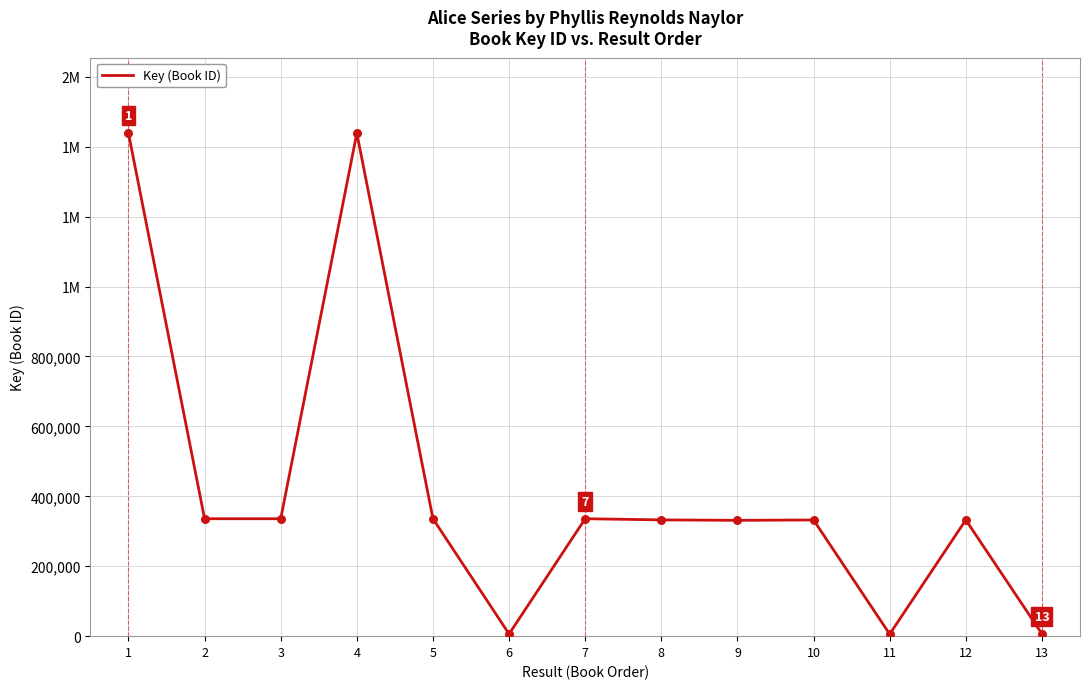

What is the change in value from 8 to 10?

-211